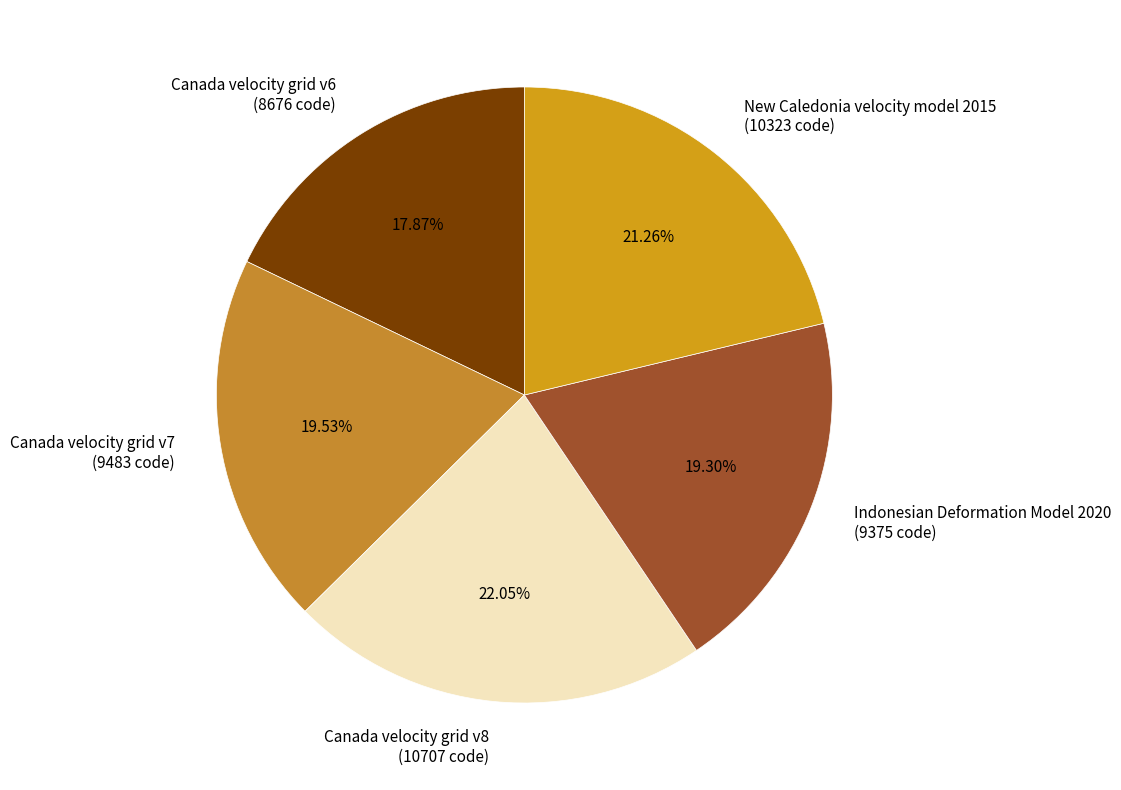

True or false: New Caledonia velocity model 2015 accounts for 16% of the total.

False